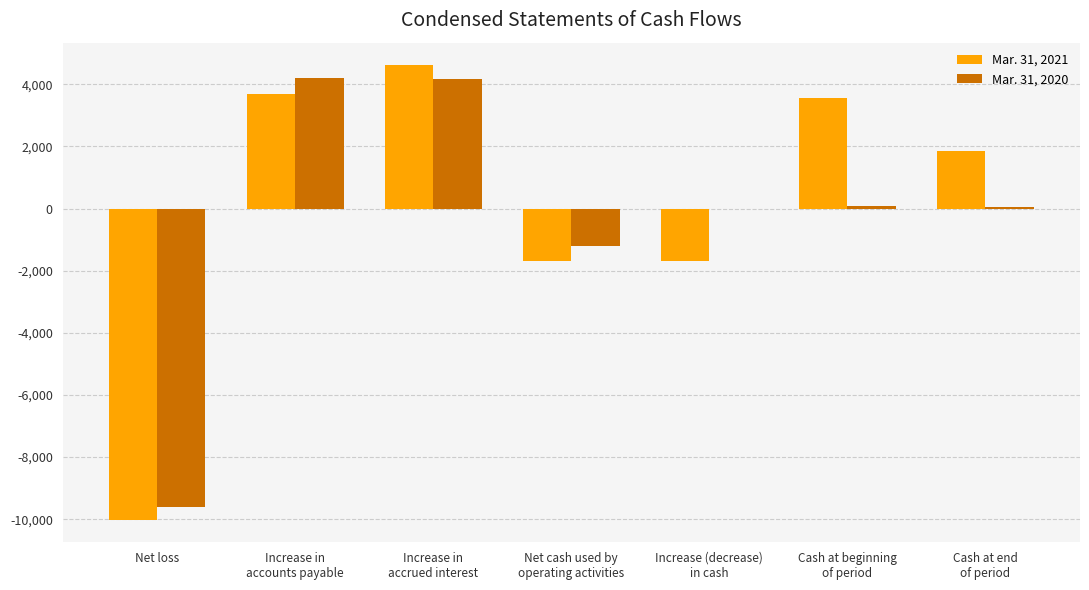

How many positive values does the Mar. 31, 2021 series have?

4